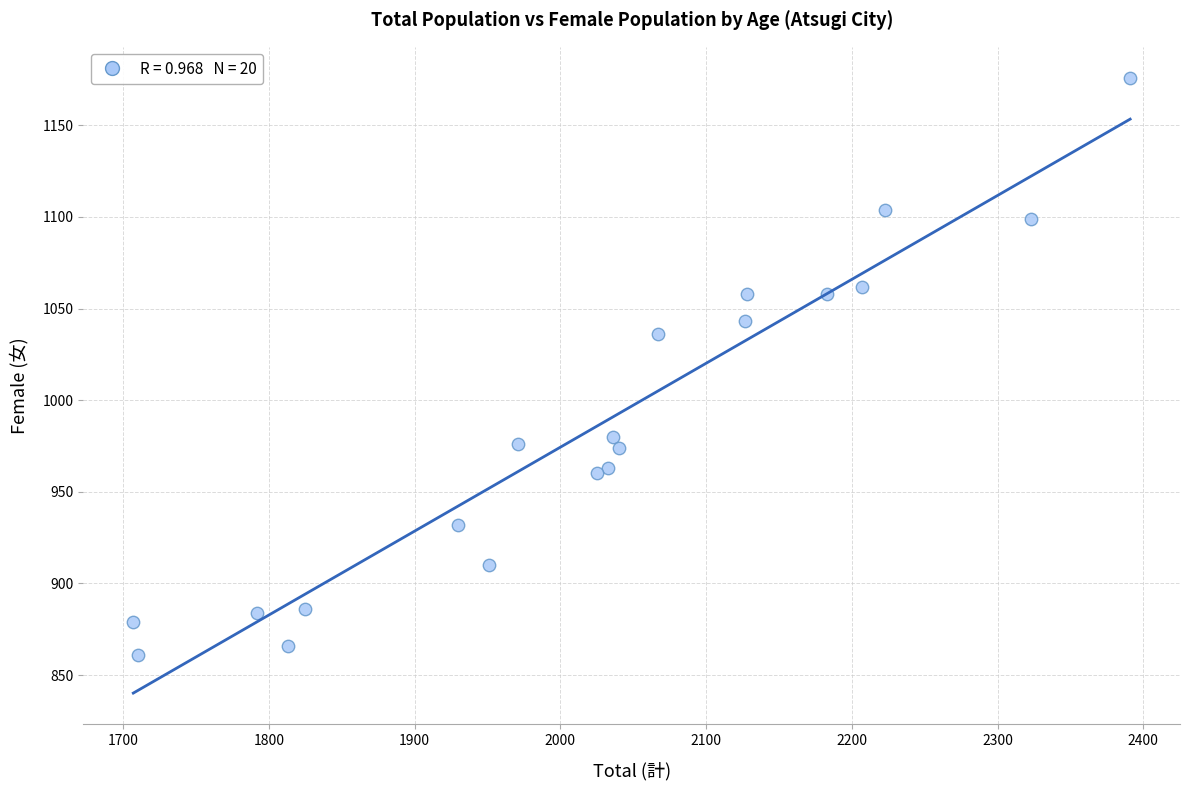

What is the range of Y values (max minus min)?

315